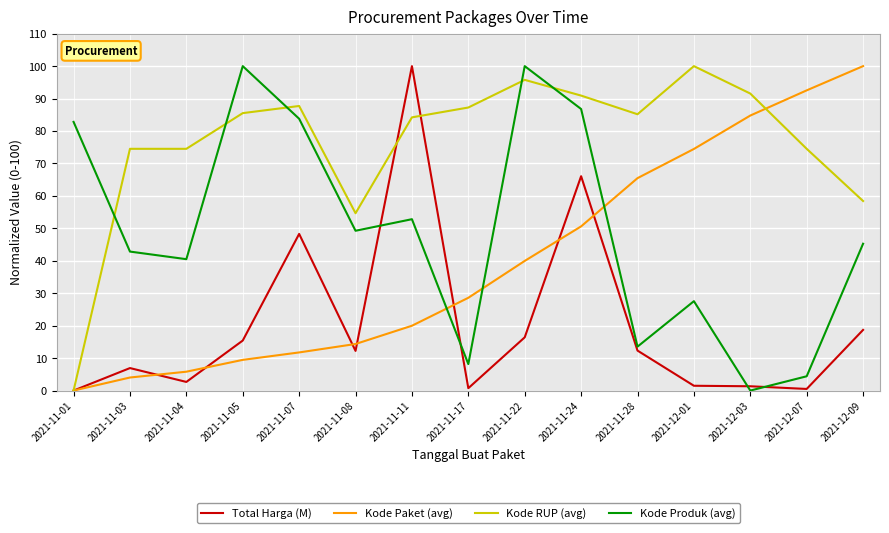

Which series changed the most between 2021-11-04 and 2021-12-03?

Kode Paket (avg)